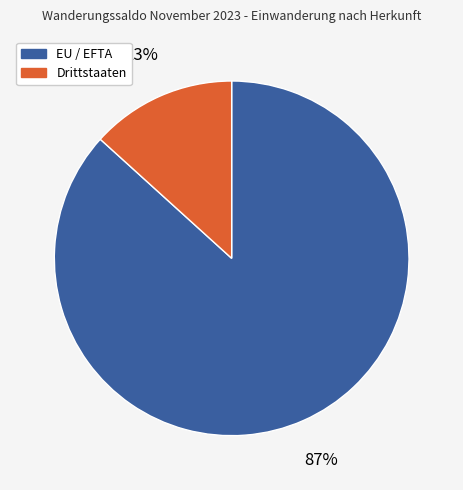

What is the largest slice in the pie chart?

EU / EFTA